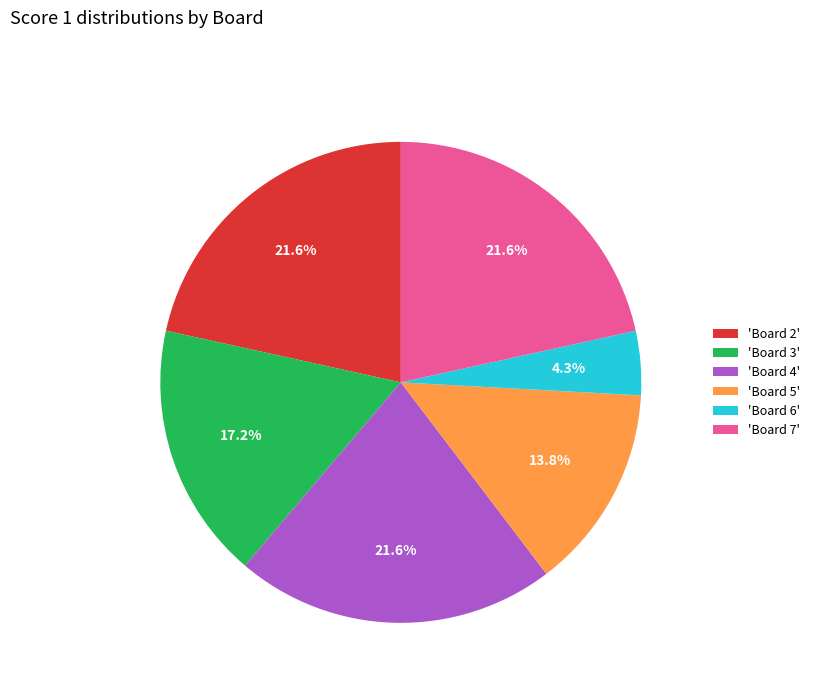

How many segments does this pie chart have?

6